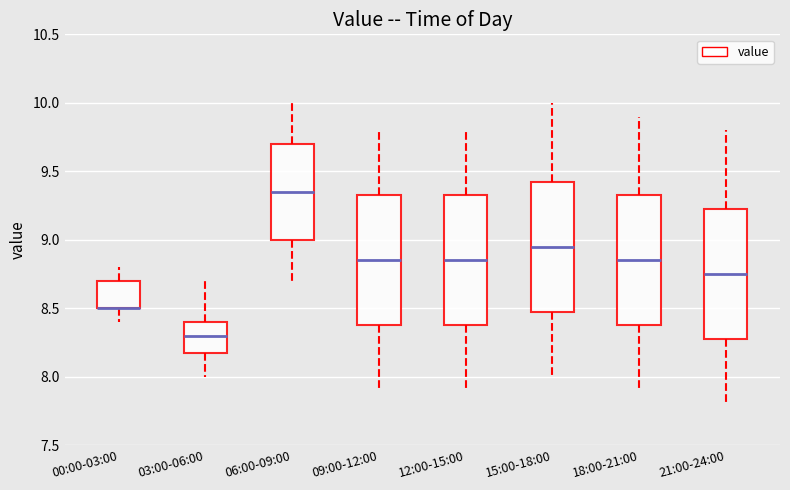

Reading left to right, read every box against the y-axis: the position of its median line, the range the box covers, and the ends of its whiskers. The values are not printed on the chart, so give them approximately, as read against the axis.

00:00-03:00: median 8.50 (drawn on the box's lower edge), box 8.50 to 8.70, whiskers 8.40 to 8.80
03:00-06:00: median 8.30, box 8.20 to 8.40, whiskers 8.00 to 8.70
06:00-09:00: median 9.35, box 9.00 to 9.70, whiskers 8.70 to 10.00
09:00-12:00: median 8.85, box 8.40 to 9.35, whiskers 7.90 to 9.80
12:00-15:00: median 8.85, box 8.40 to 9.35, whiskers 7.90 to 9.80
15:00-18:00: median 8.95, box 8.50 to 9.45, whiskers 8.00 to 10.00
18:00-21:00: median 8.85, box 8.40 to 9.35, whiskers 7.90 to 9.90
21:00-24:00: median 8.75, box 8.30 to 9.25, whiskers 7.80 to 9.80